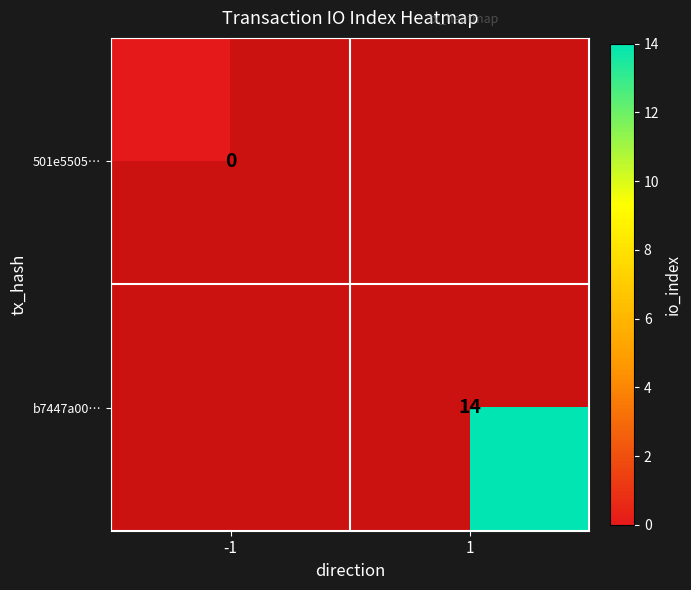

Which label corresponds to the largest value in the chart?

1